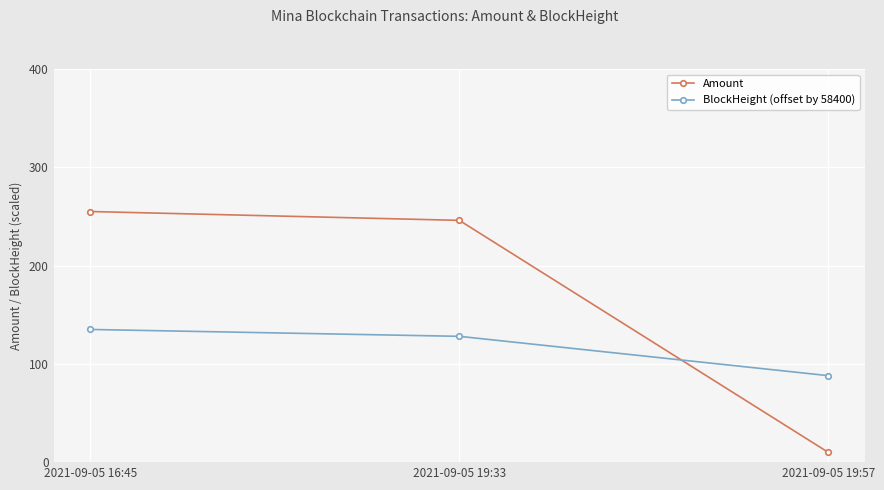

How many data points in BlockHeight (offset by 58400) are less than 128?

1